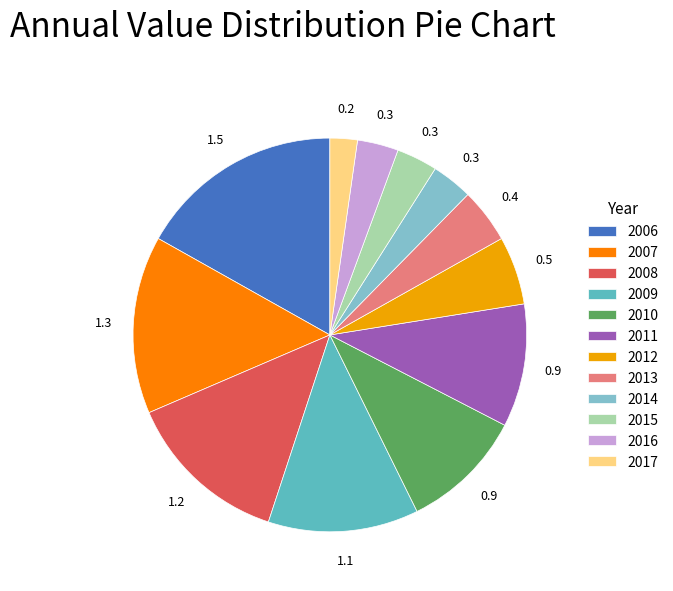

Which has a higher value, 2011 or 2009?

2009